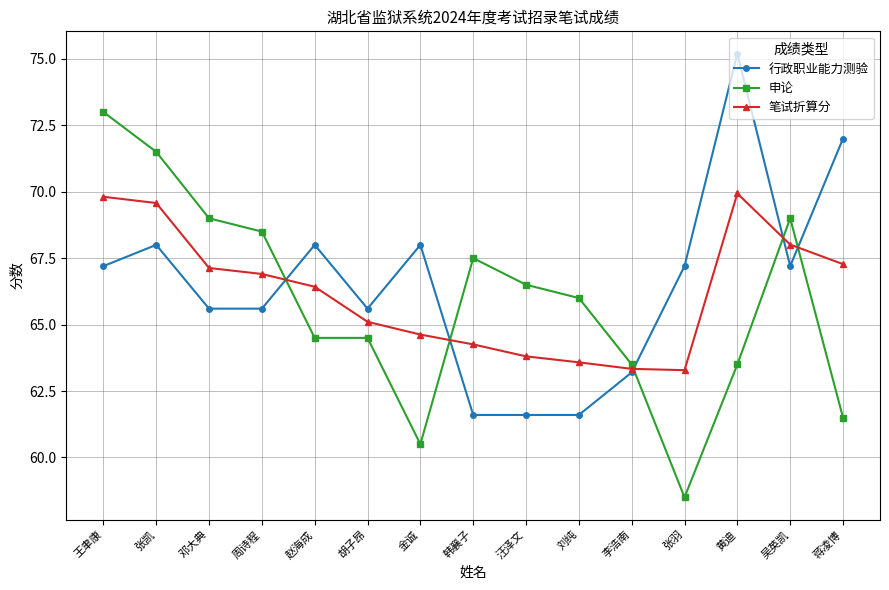

True or false: 申论 and 笔试折算分 cross at least once.

True